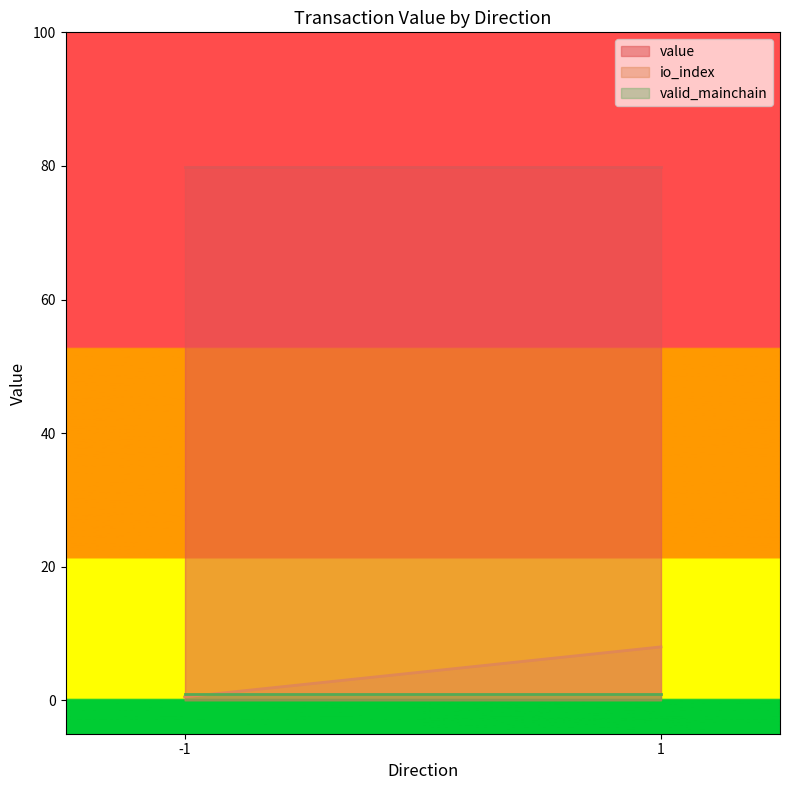

At which category is the sum across all series the highest?

1